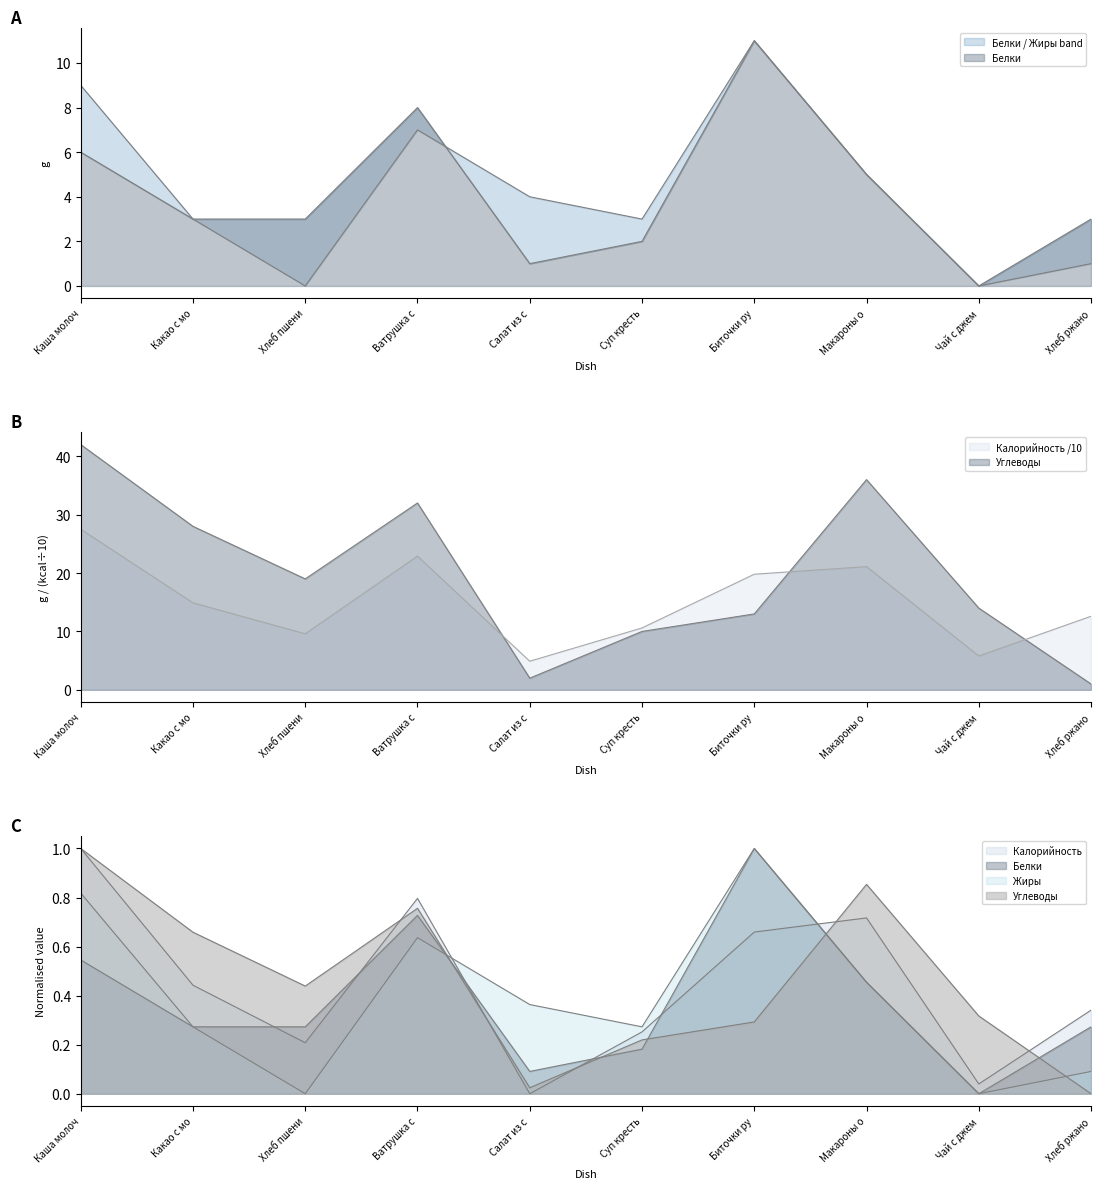

At how many categories does at least one series exceed 5?

9